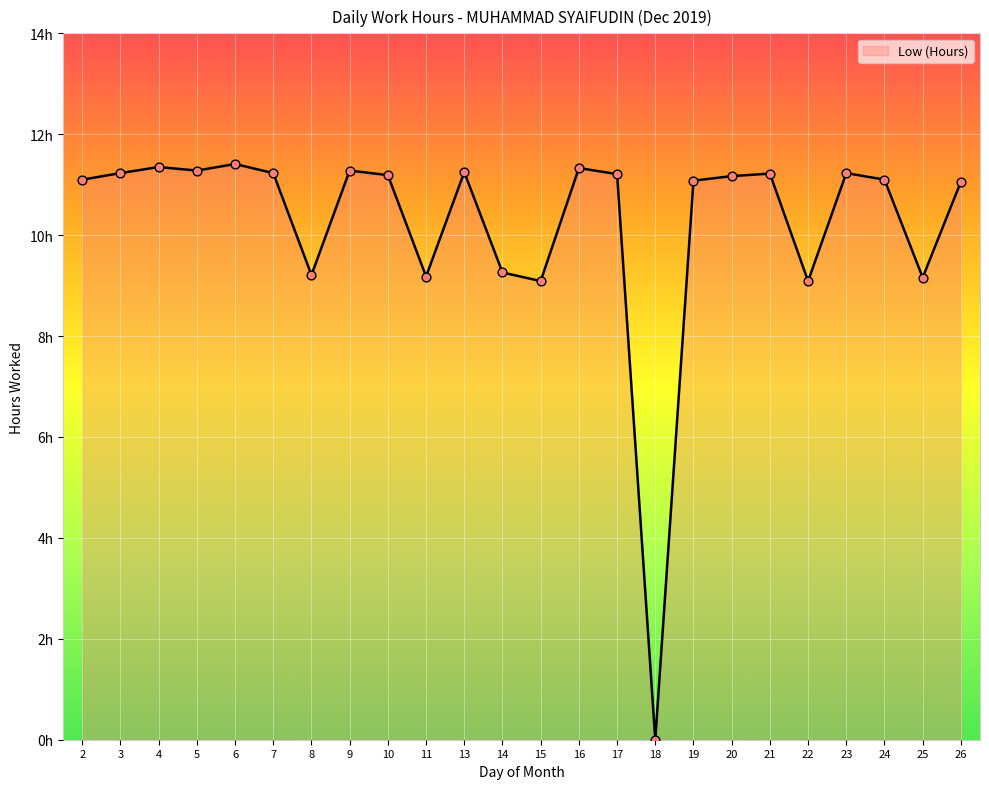

What is the change in value from 10 to 15?

-2.1